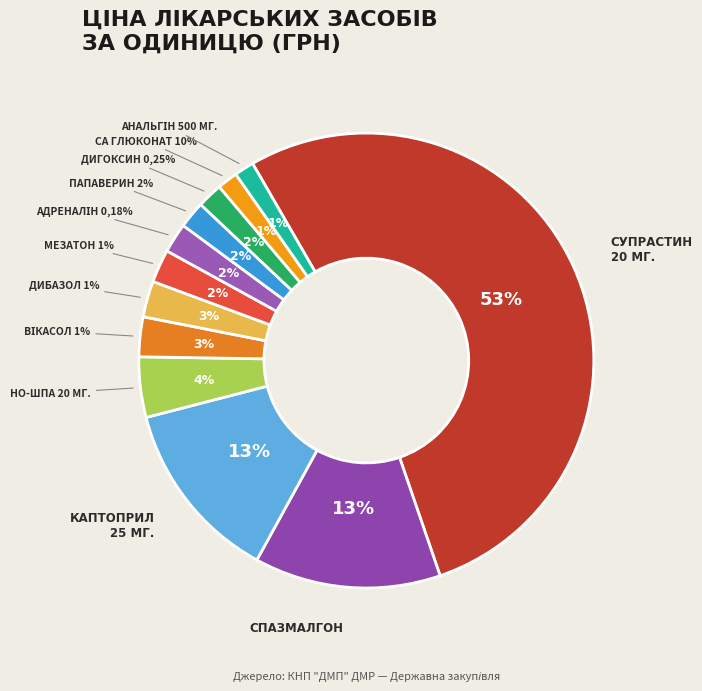

How many segments does this pie chart have?

12